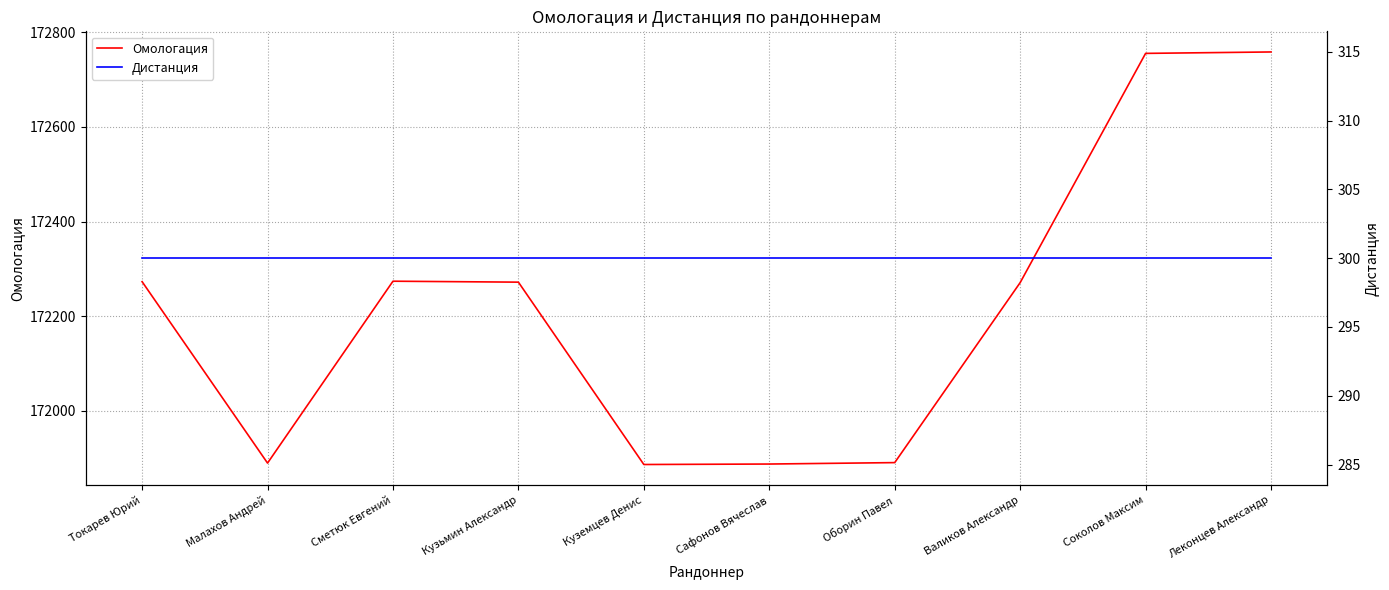

How many lines are shown in the chart?

2